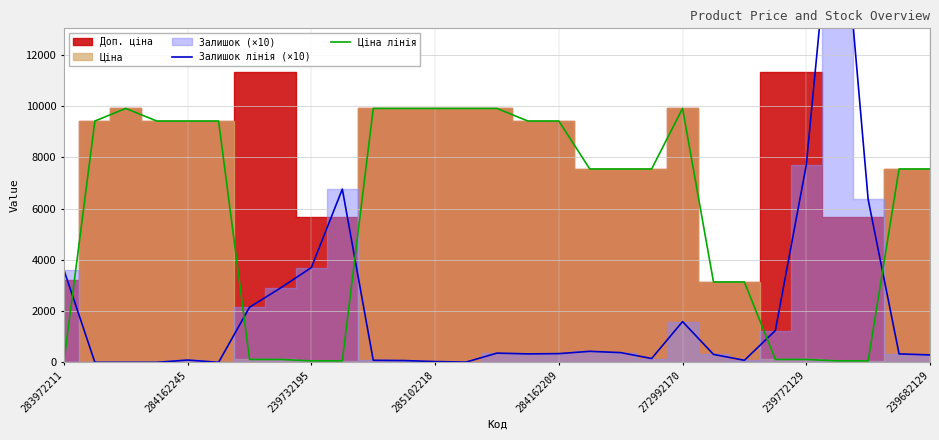

What is the total value across all series at 10?

9988.5